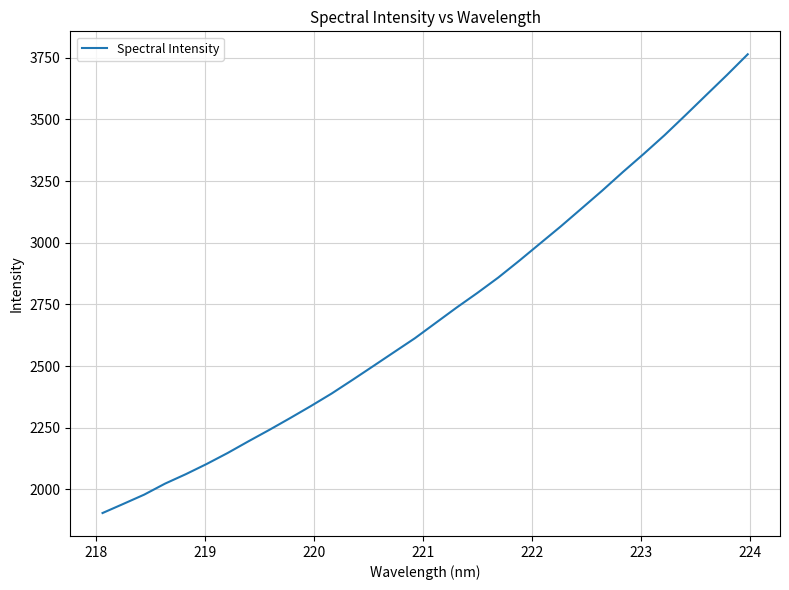

True or false: there are more than 0 points higher than both neighbors.

False